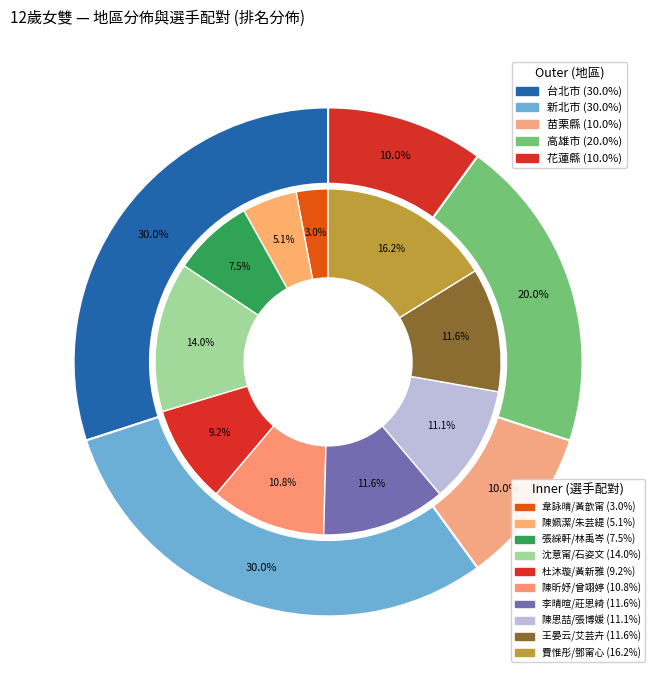

To the nearest percent, what is the average slice percentage?

10%